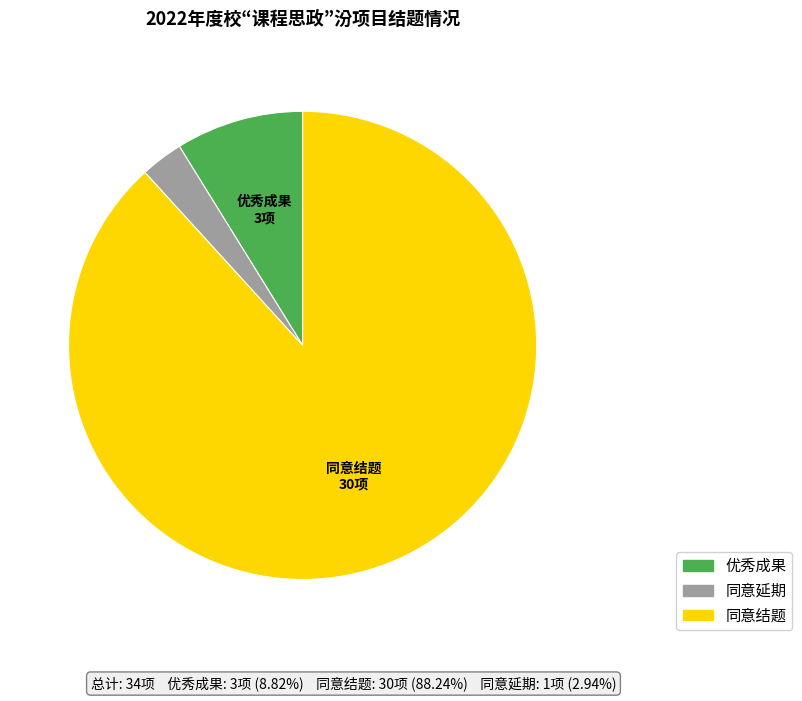

Is the sum of 同意延期 and 优秀成果 greater than half?

No